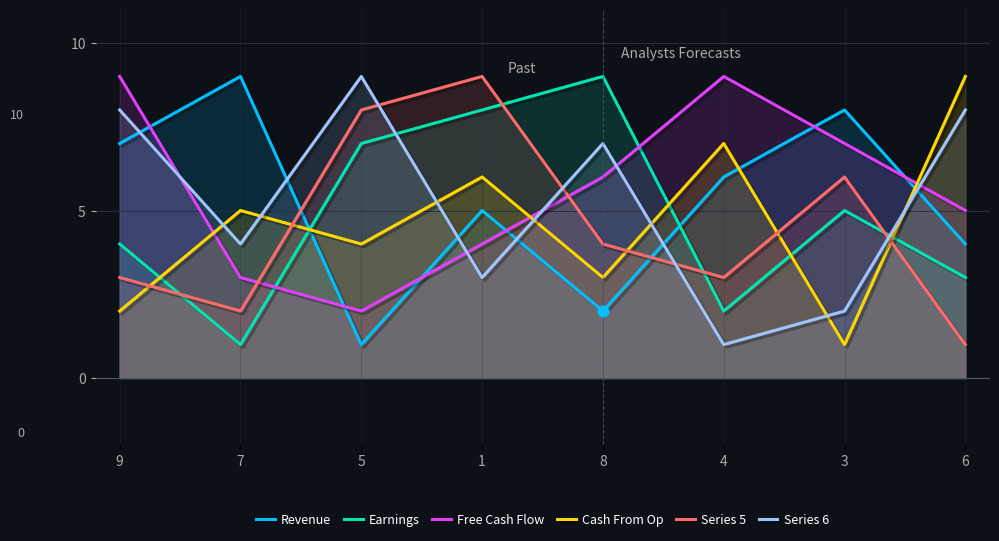

At which category is the sum across all series the highest?

1